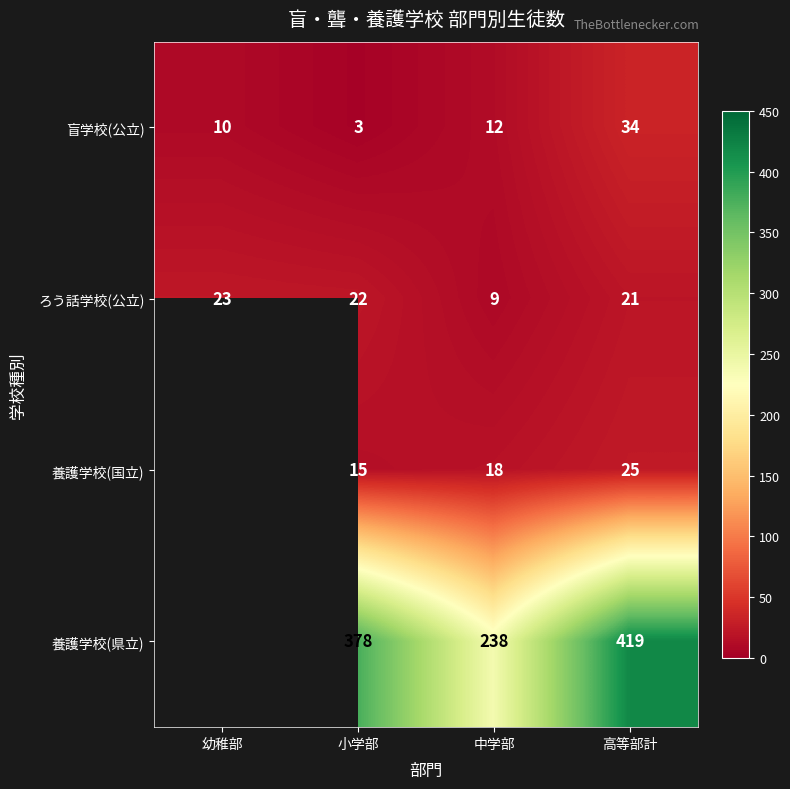

Rank the series at 中学部 from highest to lowest value.

養護学校(県立), 養護学校(国立), 盲学校(公立), ろう話学校(公立)